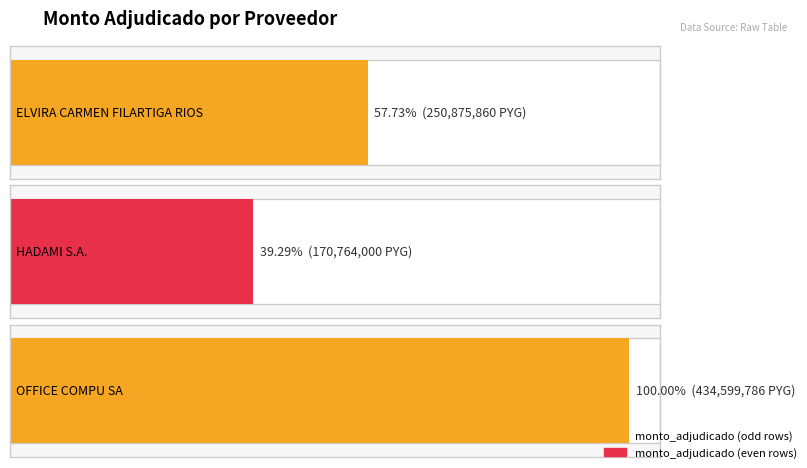

Between ELVIRA CARMEN FILARTIGA RIOS and HADAMI S.A., which is larger?

ELVIRA CARMEN FILARTIGA RIOS